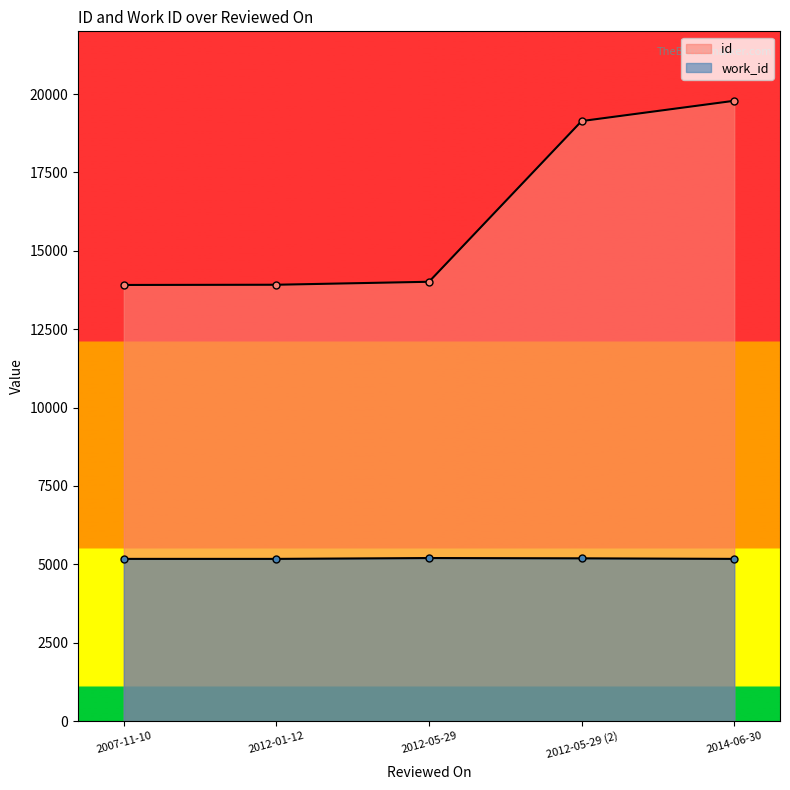

How many categories are shown in the chart?

5